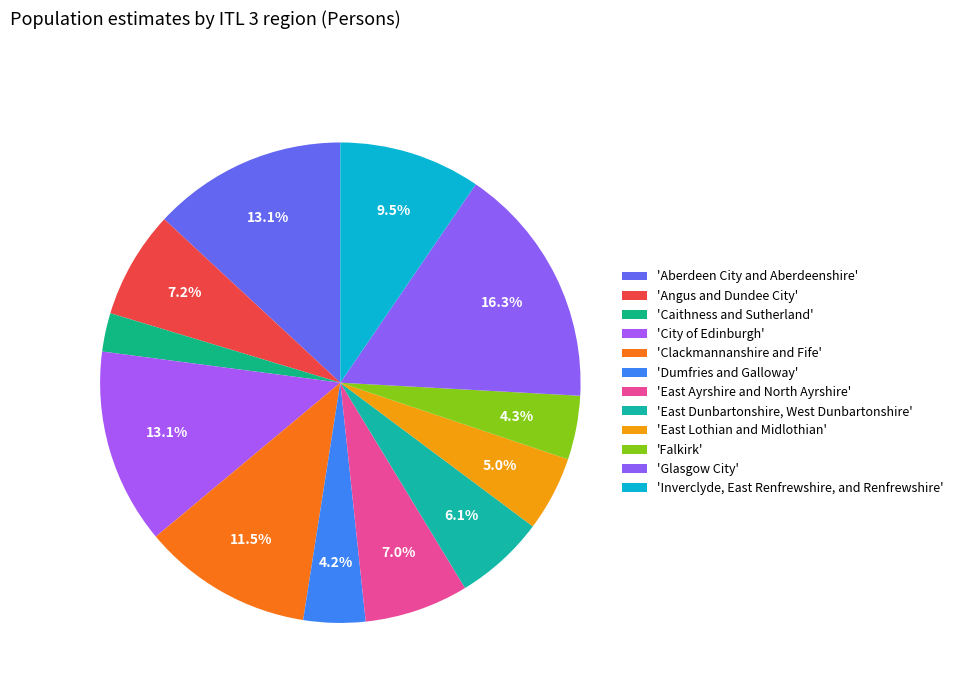

Count the number of slices in the pie.

12